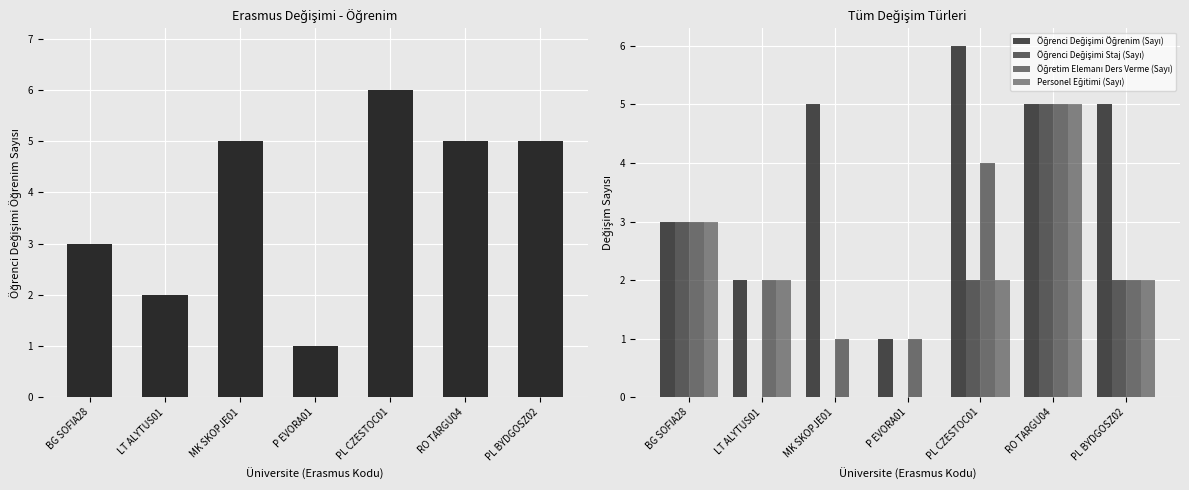

The value of Öğretim Elemanı Ders Verme (Sayı) at PL CZESTOC01 is 2. True or false?

False